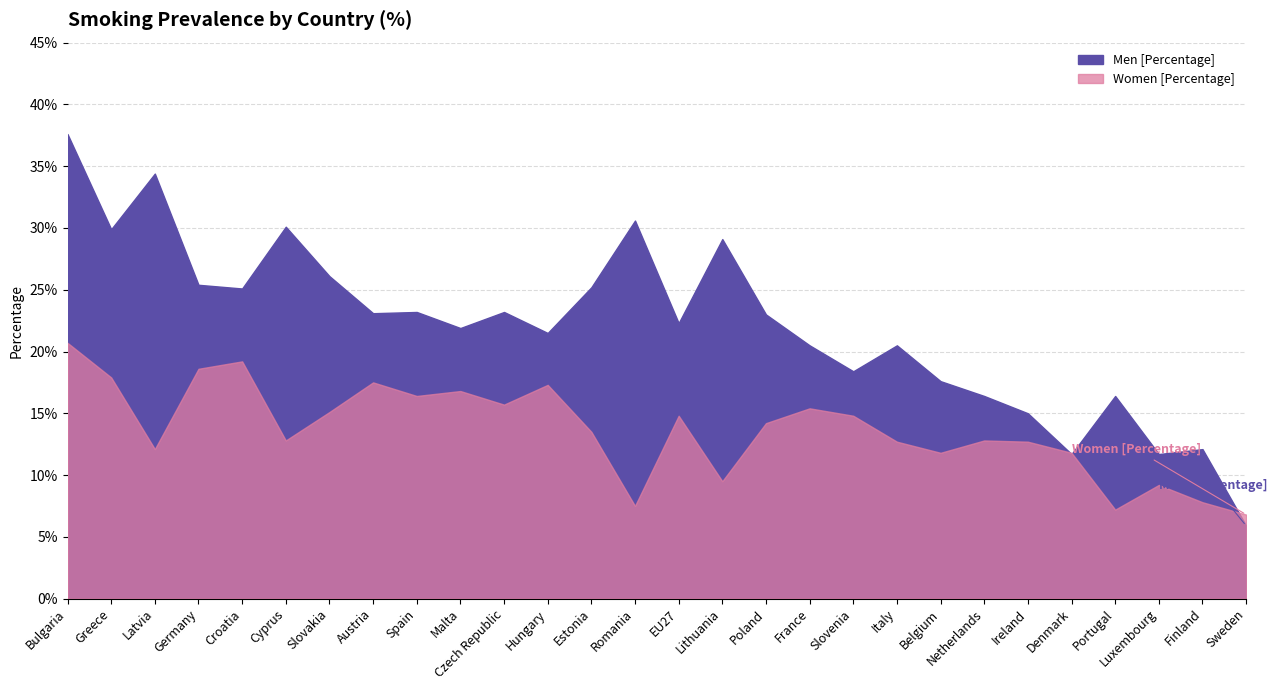

List the labels in order of Men [Percentage] value, largest first.

Bulgaria, Latvia, Romania, Cyprus, Greece, Lithuania, Slovakia, Germany, Estonia, Croatia, Spain, Czech Republic, Austria, Poland, EU27, Malta, Hungary, France, Italy, Slovenia, Belgium, Netherlands, Portugal, Ireland, Finland, Denmark, Luxembourg, Sweden